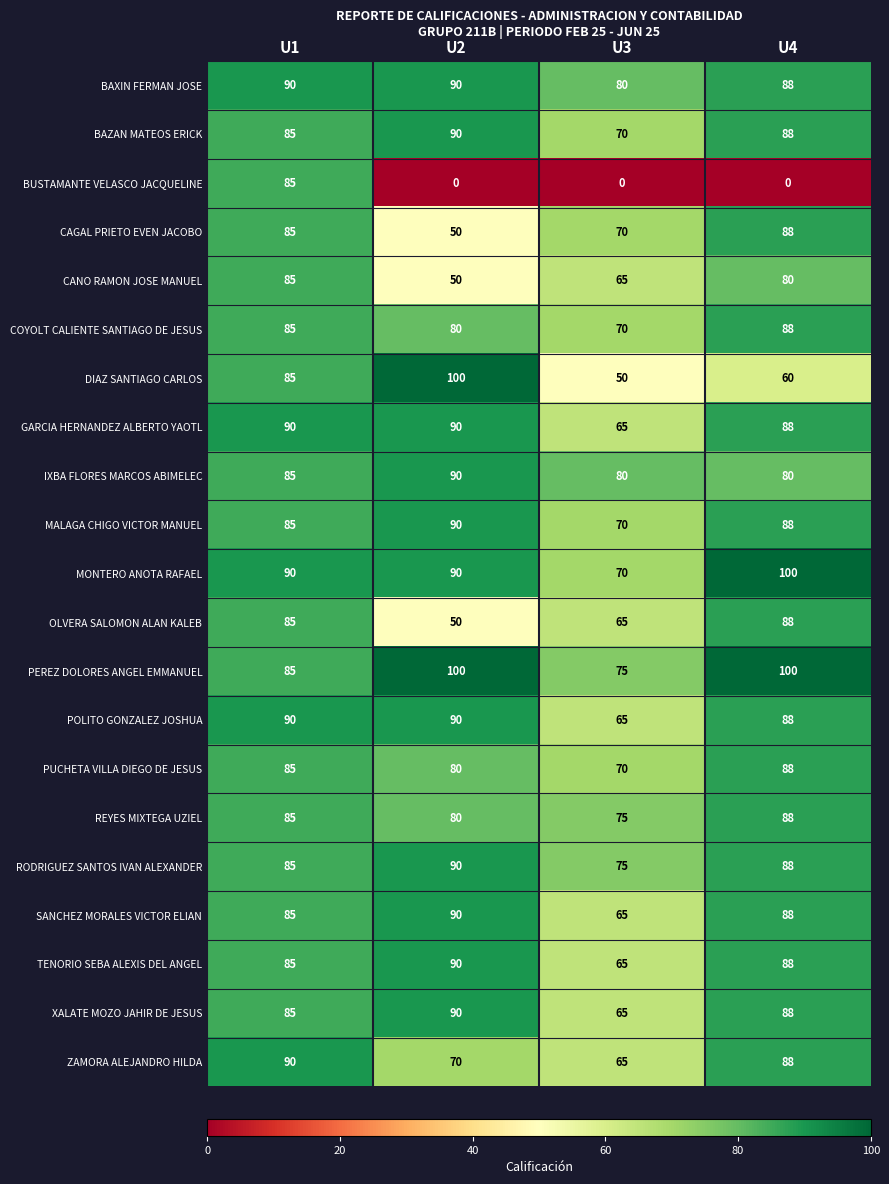

True or false: MALAGA CHIGO VICTOR MANUEL has a value of 50 at U1.

False